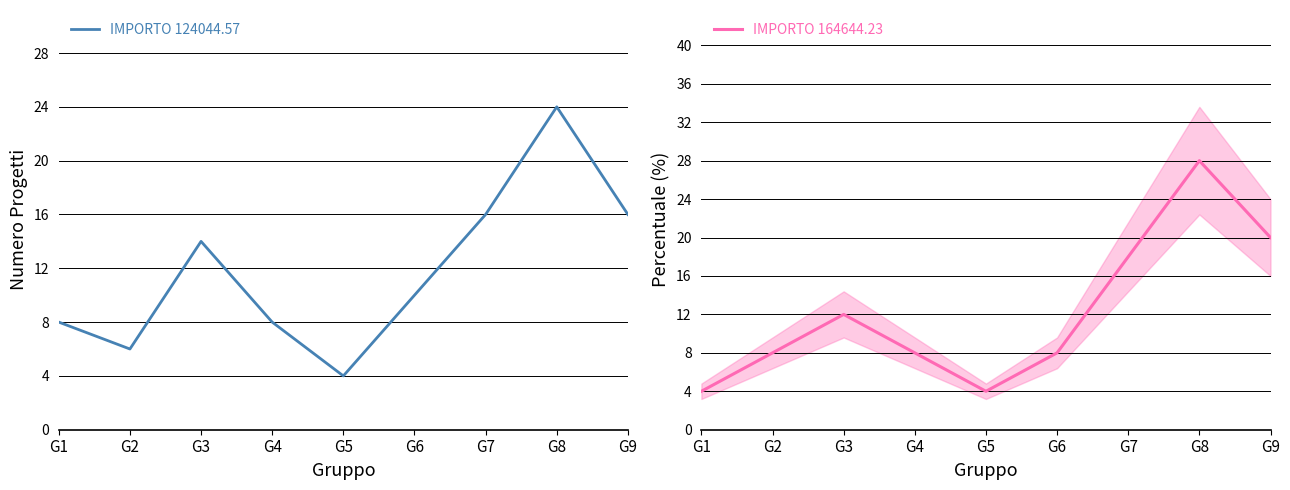

What is the highest value of the IMPORTO 124044.57 series?

24